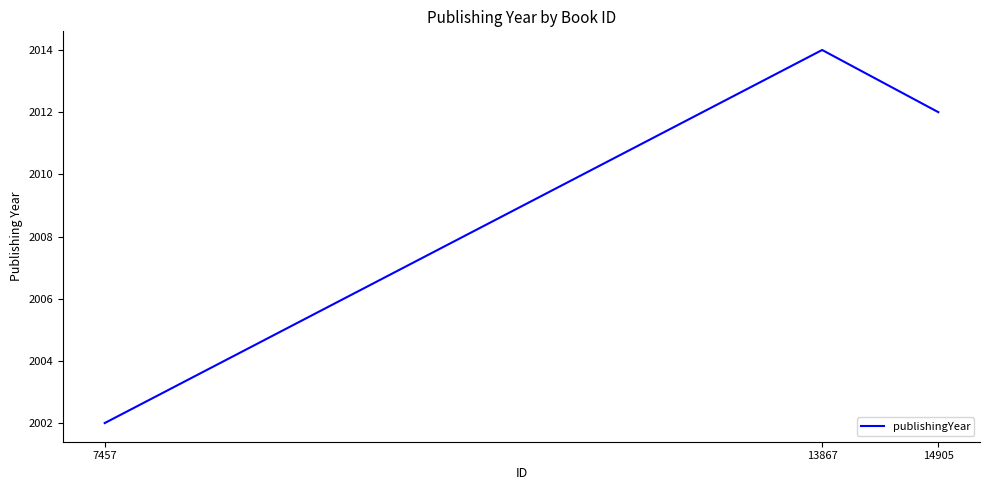

At which label is the value closest to 2008?

14905